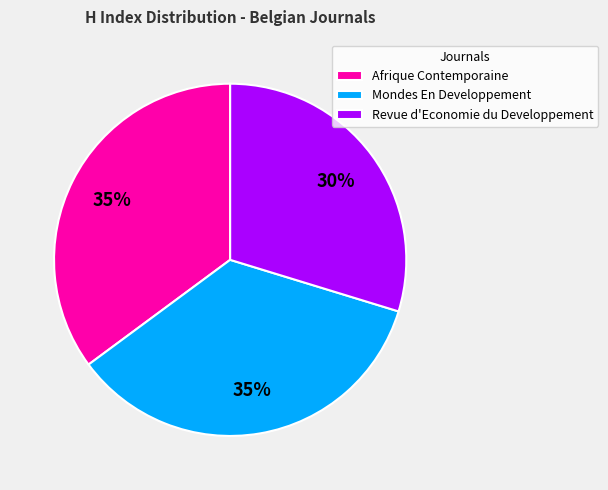

Does Afrique Contemporaine account for over 50% of the chart?

No